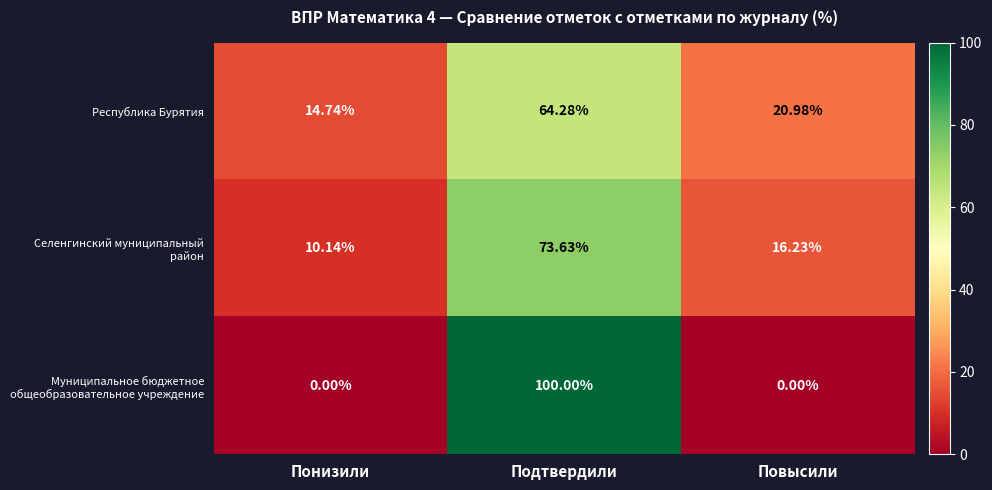

Which label corresponds to the largest value in the chart?

Подтвердили